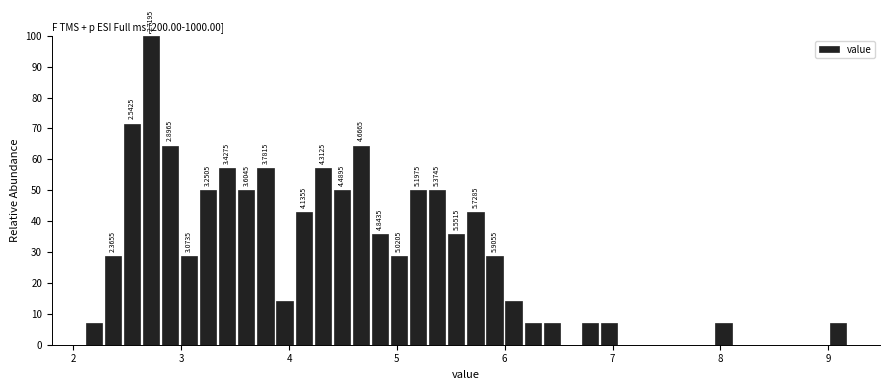

Read against the x-axis, roughly where is the centre of the tallest bar?

2.7